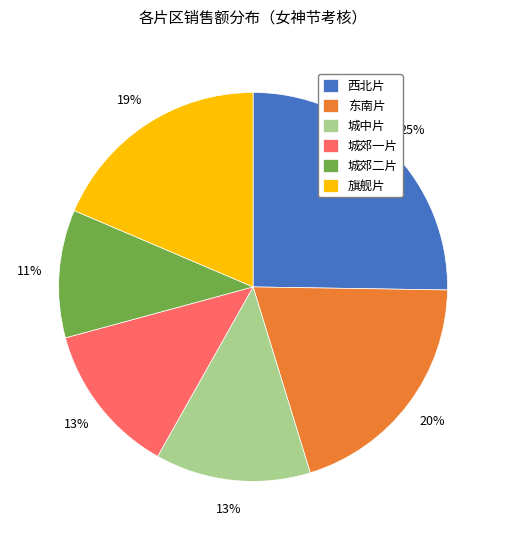

Approximately how many times larger is the value at 城郊二片 compared to 城郊一片?

0.8